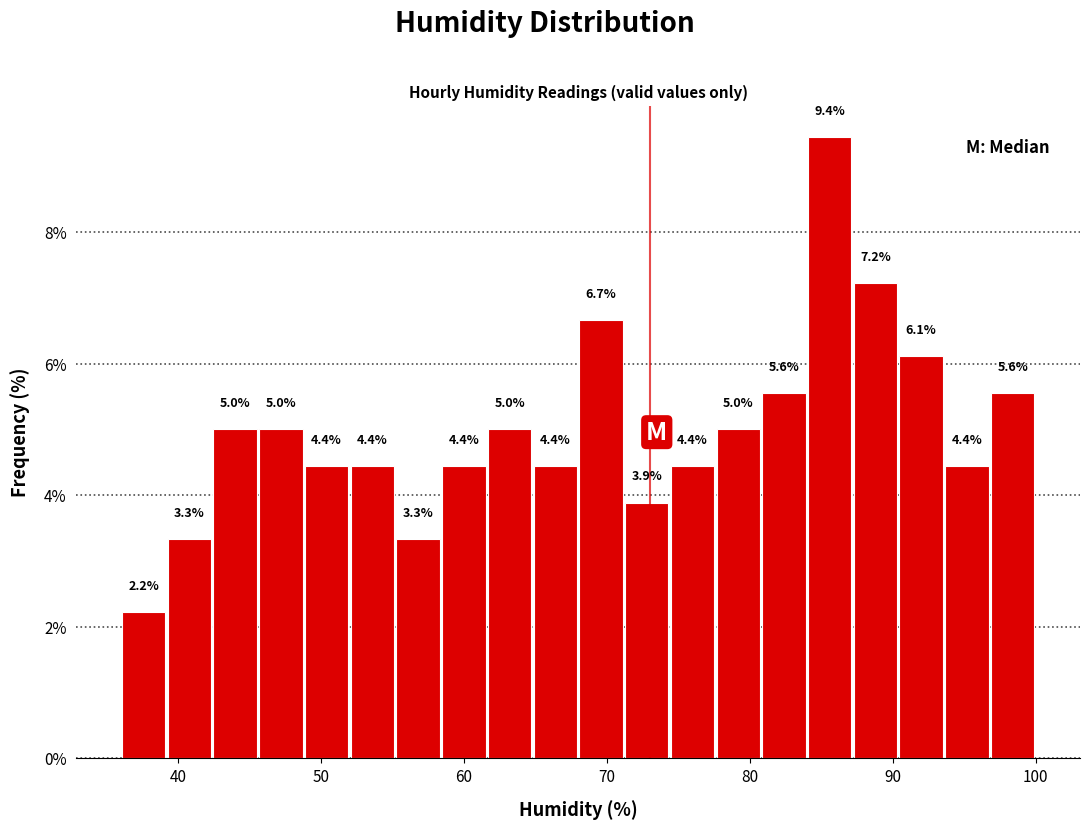

Around what value on the x-axis is the tallest bar? Give the approximate position of its centre, as read against the axis.

86